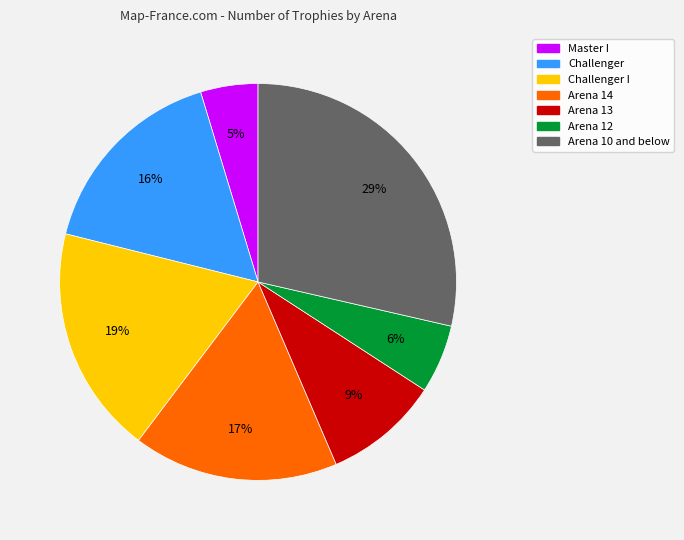

To the nearest percent, what portion does Arena 12 represent?

6%